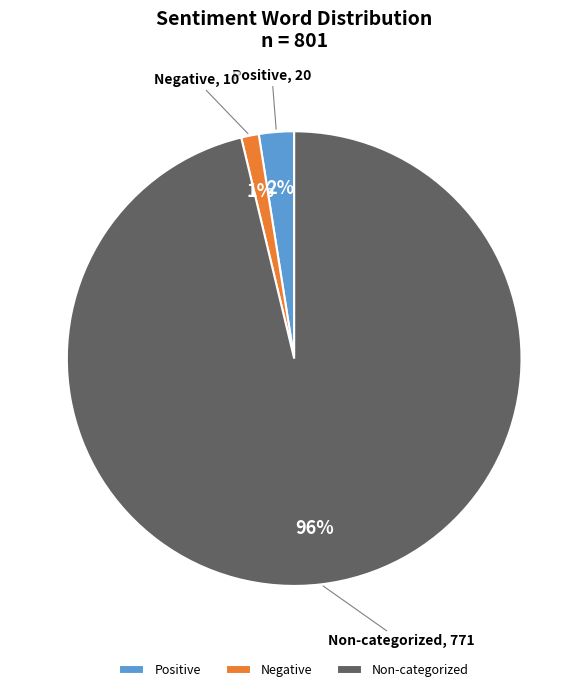

To the nearest percent, what is the difference between the Positive and Negative slice percentages?

1%